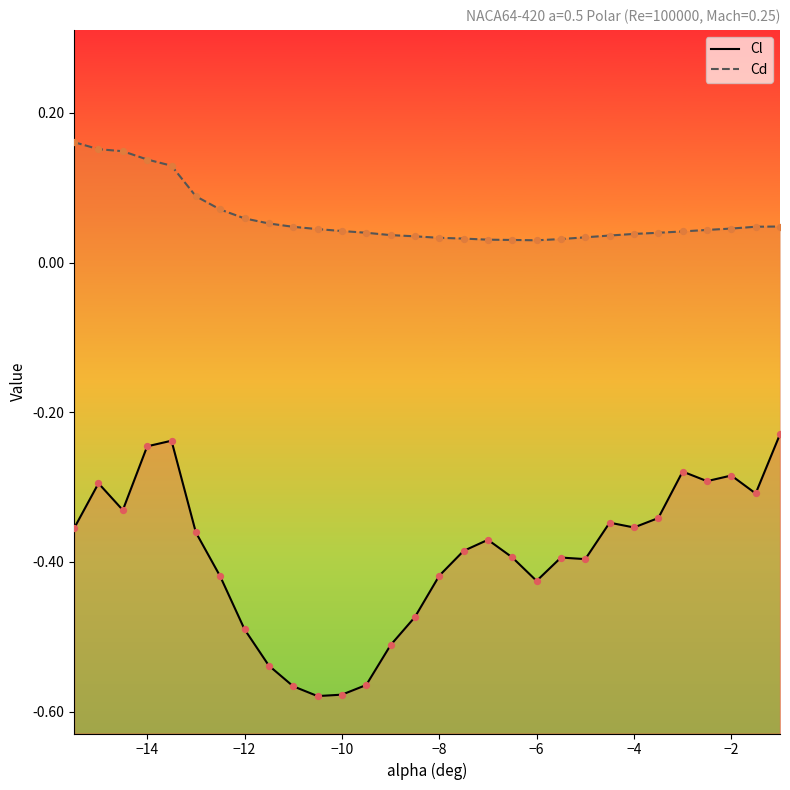

Which series has the largest total across all categories?

Cd